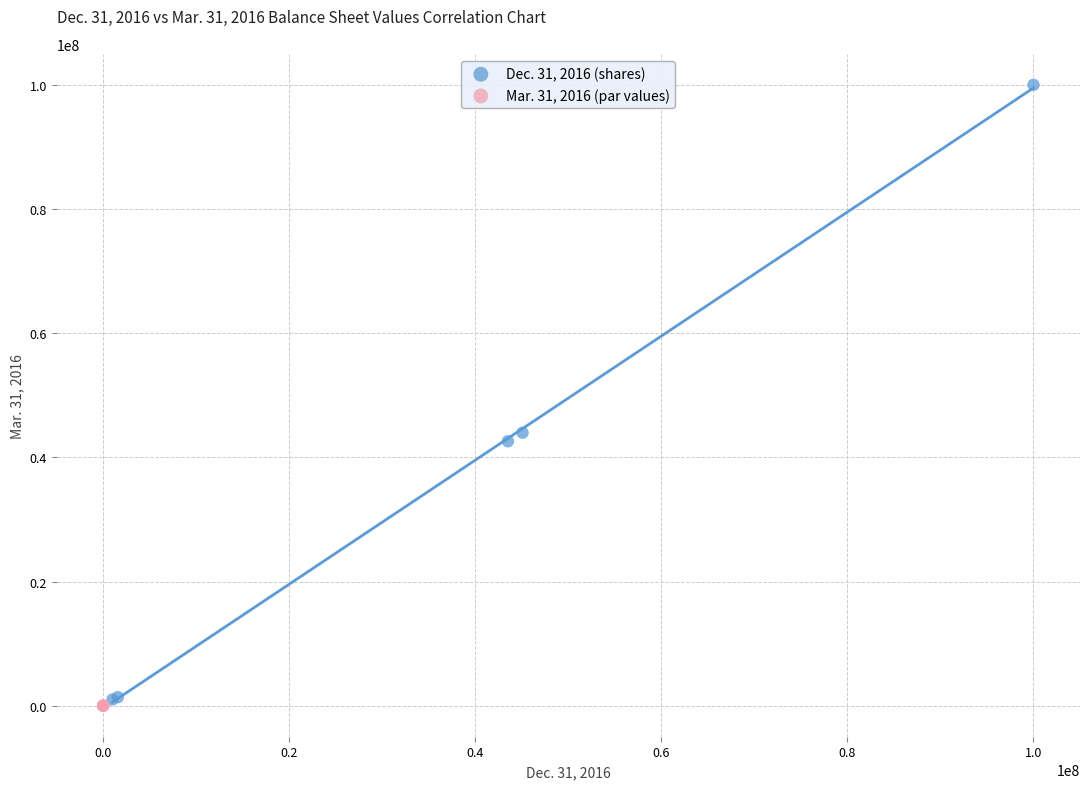

Which series reaches the minimum Y coordinate?

Mar. 31, 2016 (par values)